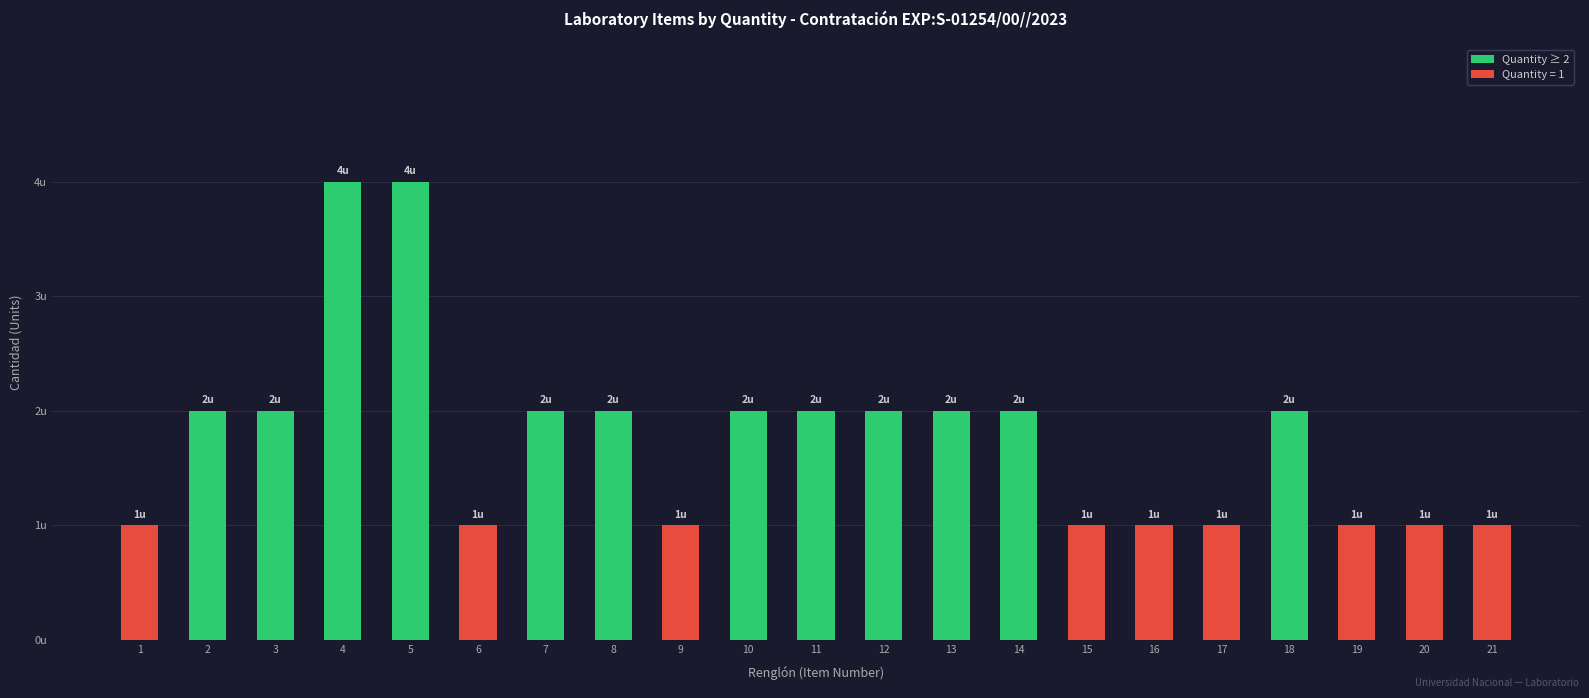

The value at 5 is 4. True or false?

True